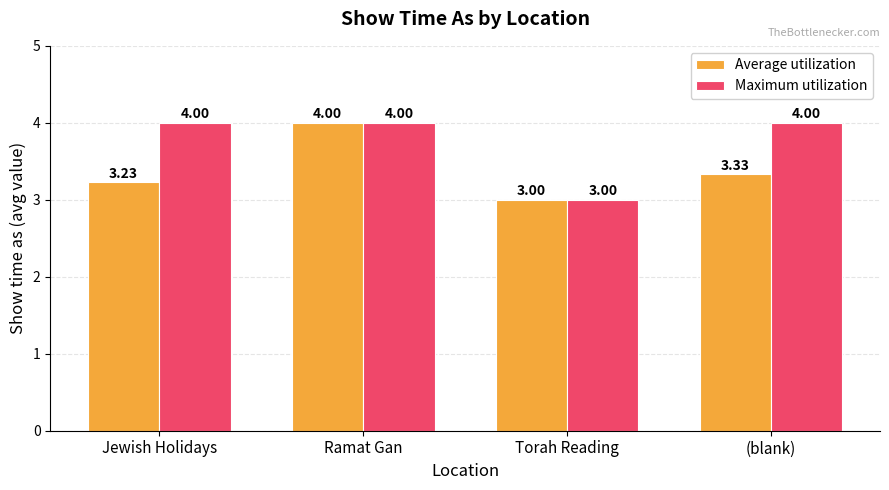

The Maximum utilization series shows 4.0 at Jewish Holidays. True or false?

True